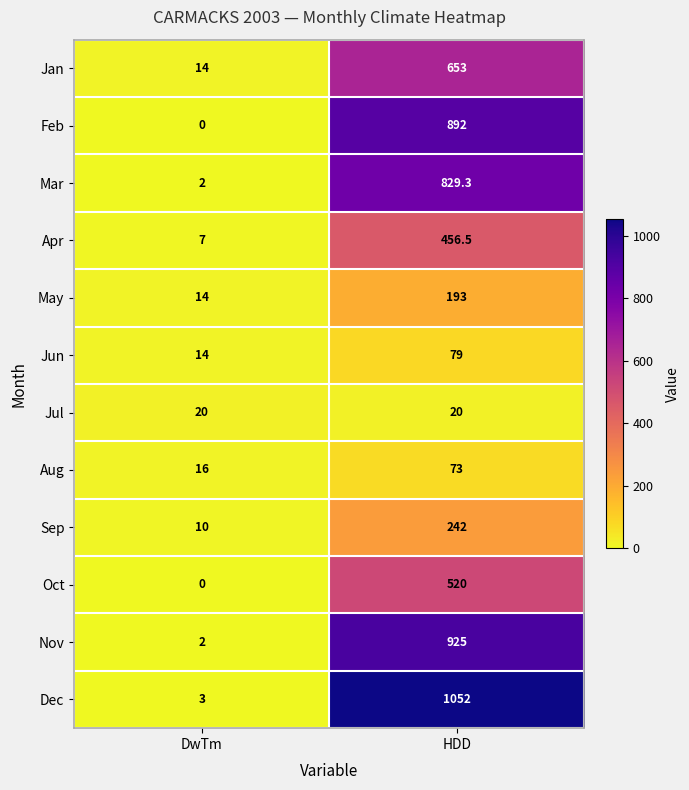

Rank the series at HDD from lowest to highest value.

Jul, Aug, Jun, May, Sep, Apr, Oct, Jan, Mar, Feb, Nov, Dec